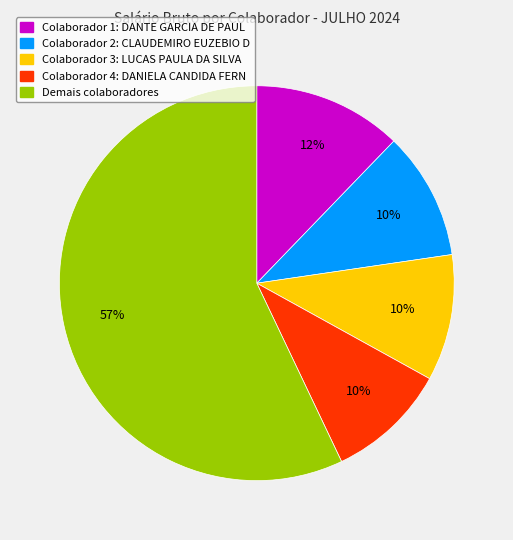

To the nearest percent, what is the average slice percentage?

20%